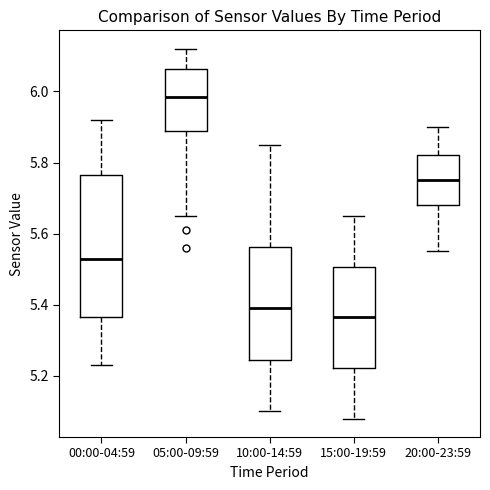

Which box's median line is the highest?

05:00-09:59